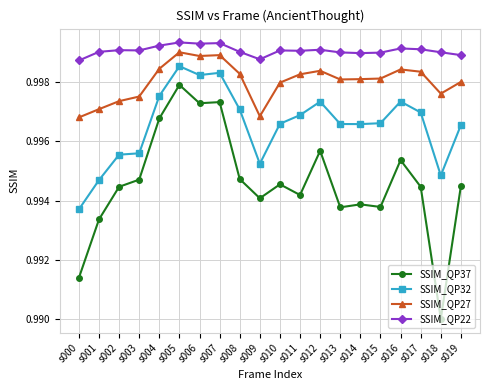

At which category does the chart reach its minimum across all series?

s018